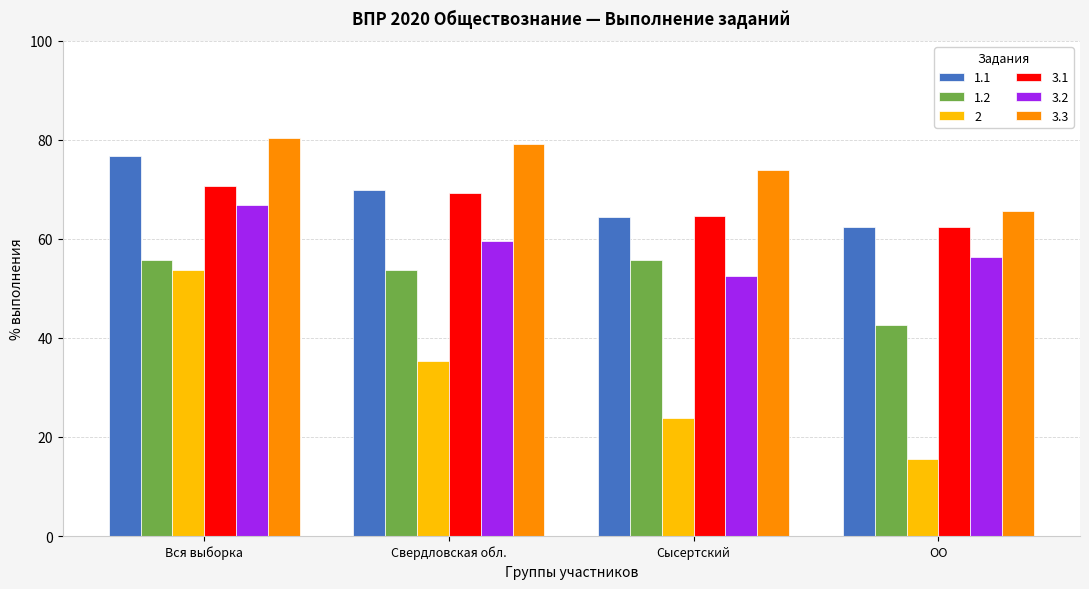

What is the lowest value of the 1.2 series?

42.7